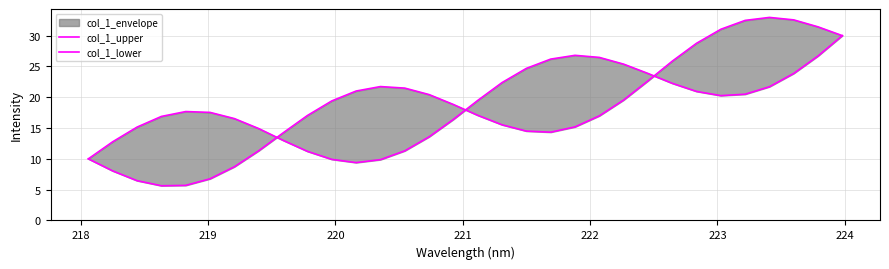

Reading right to left, what are all the values shown in this chart?

col_1_upper: 30.0	26.7	23.9	21.7	20.5	20.3	20.9	22.3	23.9	25.4	26.5	26.8	26.2	24.7	22.4	19.5	16.4	13.6	11.3	9.9	9.4	9.9	11.2	13.0	14.9	16.5	17.5	17.7	16.9	15.2	12.8	10.0
col_1_lower: 30.0	31.4	32.6	33.0	32.5	31.0	28.8	25.9	22.7	19.5	17.0	15.2	14.3	14.5	15.5	17.1	18.8	20.4	21.5	21.7	21.0	19.4	17.0	14.2	11.3	8.7	6.8	5.7	5.6	6.5	8.0	10.0